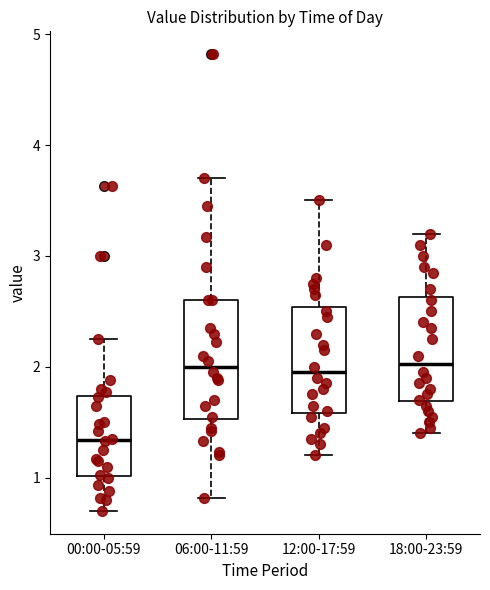

Which box's median line is the lowest?

00:00-05:59